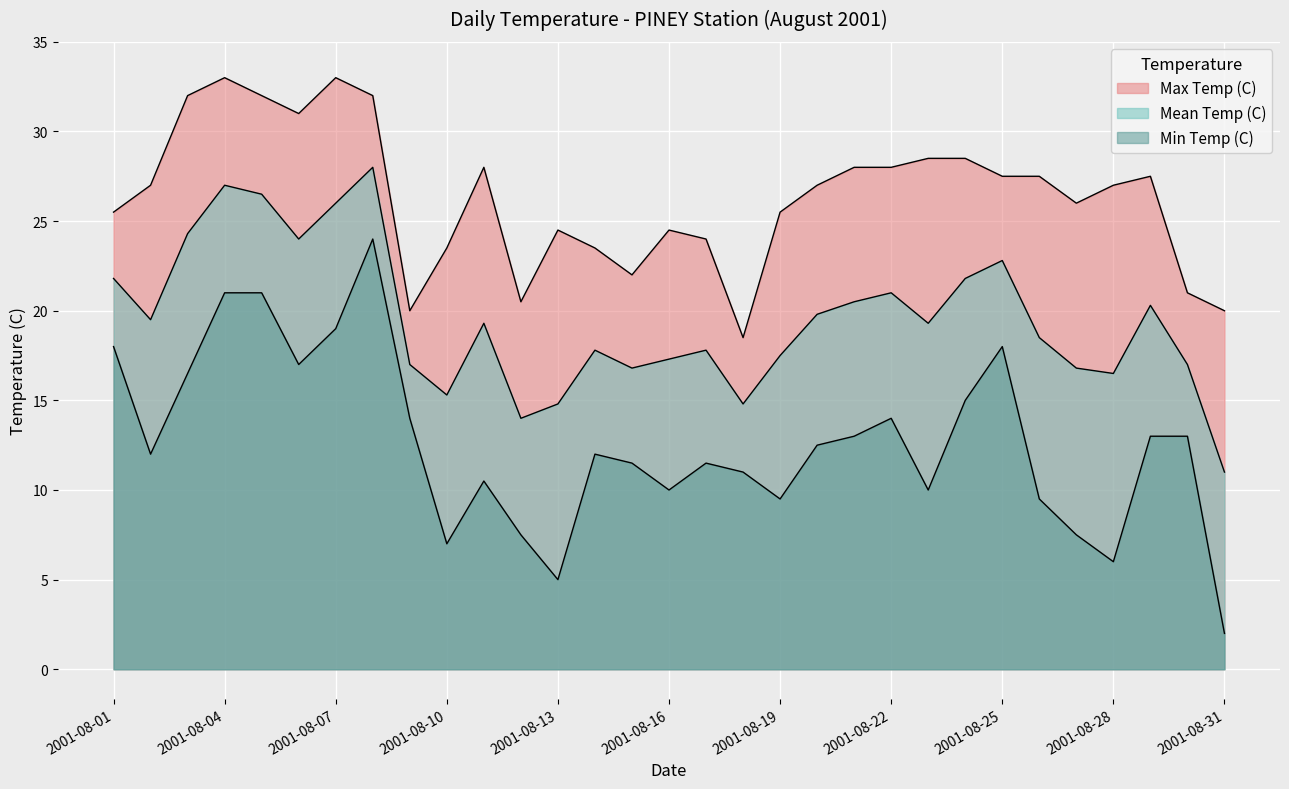

At which label does Min Temp (C) first exceed 12?

2001-08-01